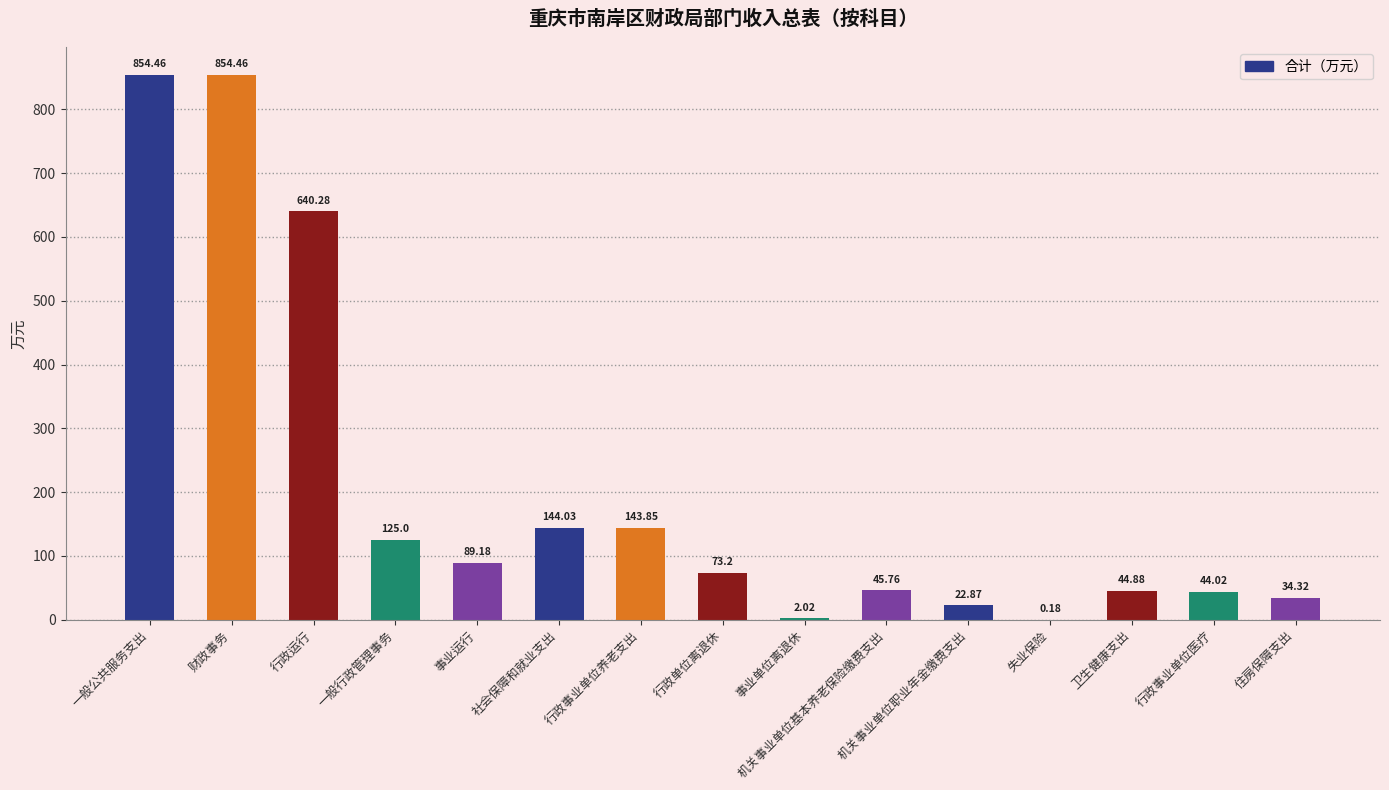

What is the sum of the values at 一般公共服务支出 and 财政事务?

1708.9